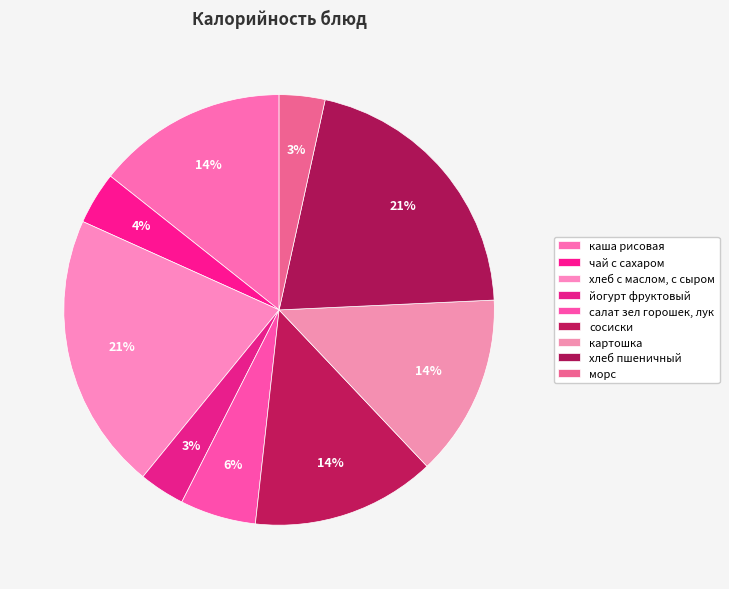

Count the number of slices in the pie.

9